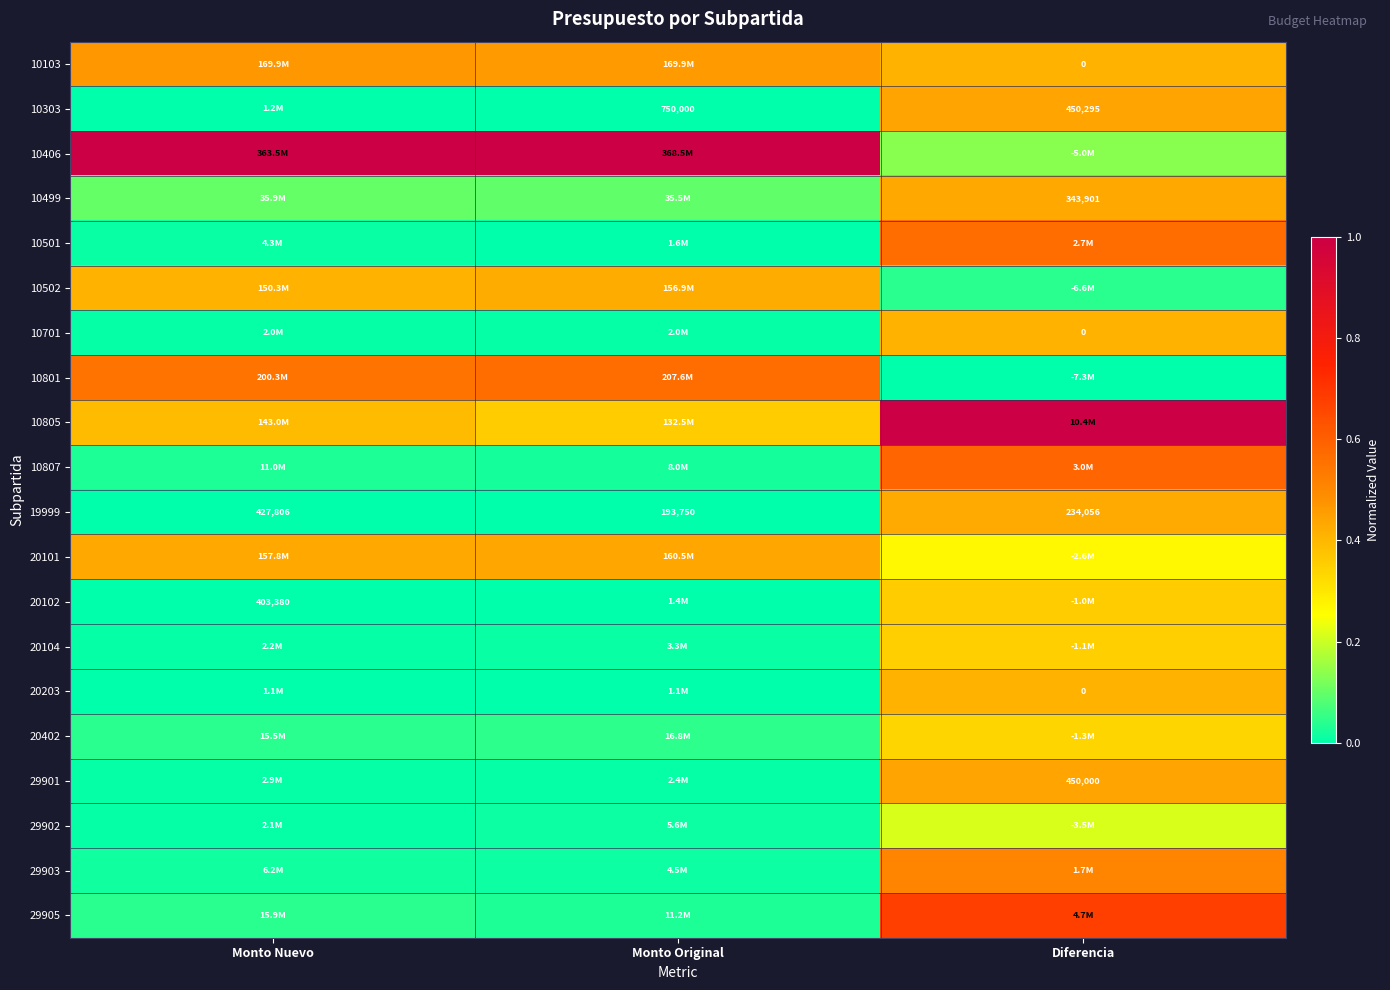

At how many categories does at least one series exceed 0?

3